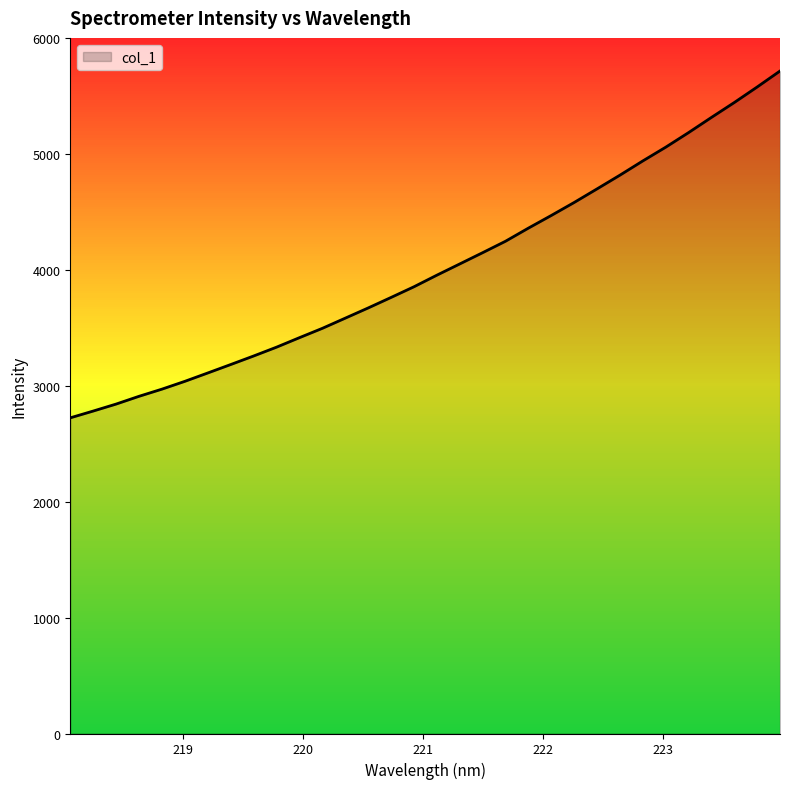

What is the minimum value shown in the chart?

2724.0